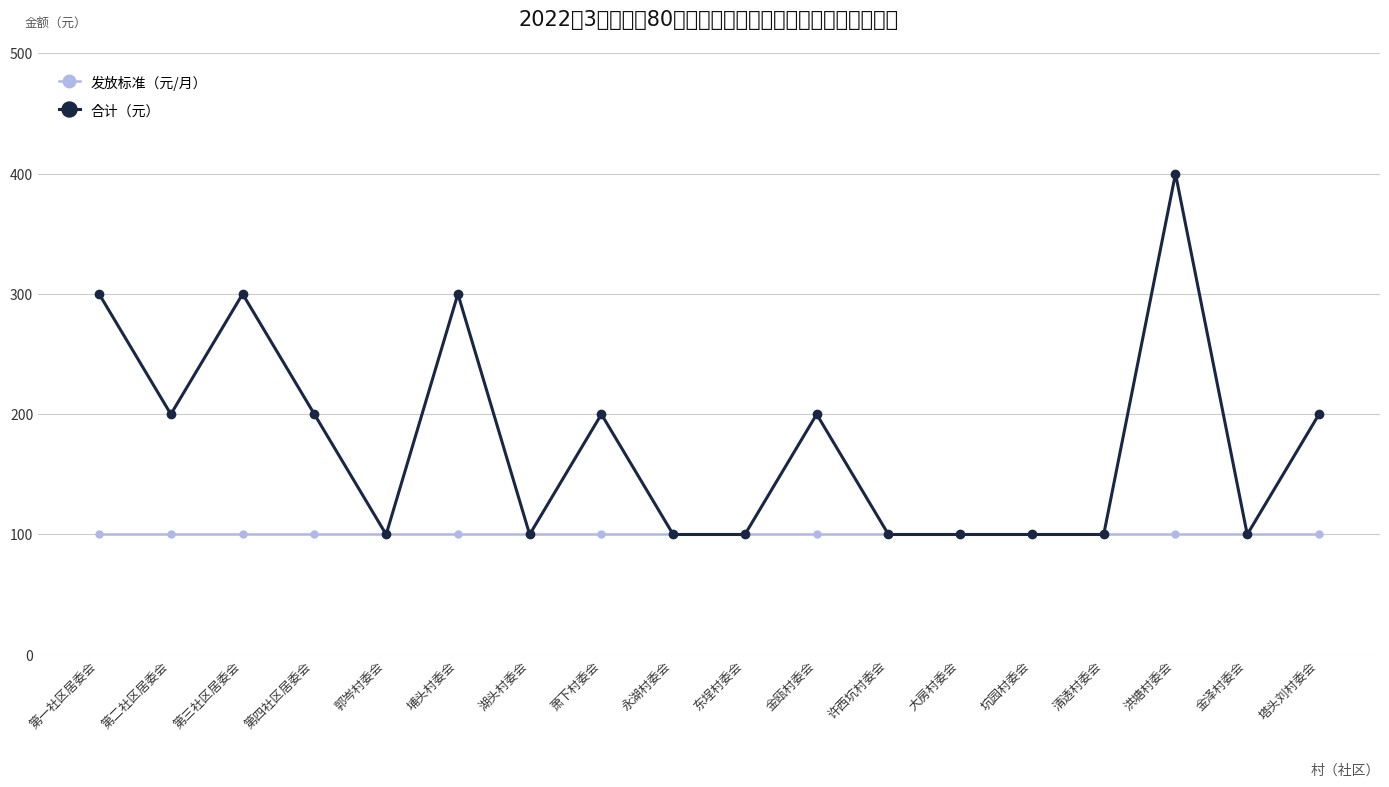

What is the label of the 2nd point from the left?

第二社区居委会